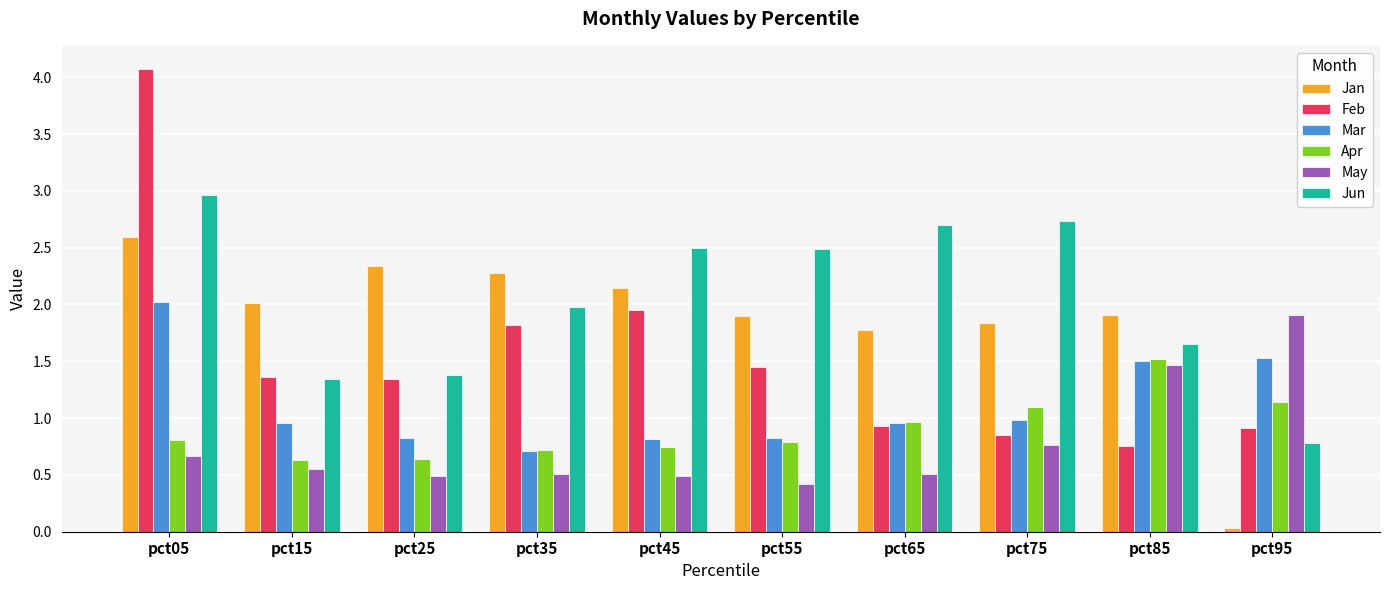

True or false: Feb has a value of 6.5 at pct05.

False